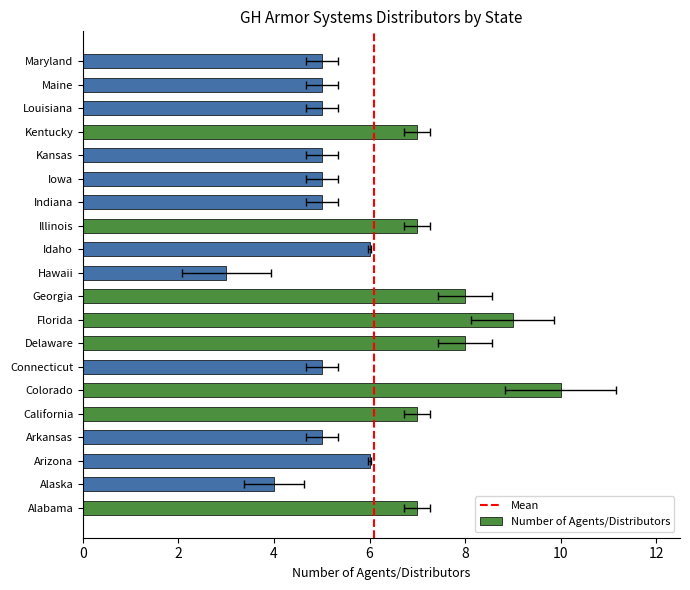

What value does the data have at Iowa?

5